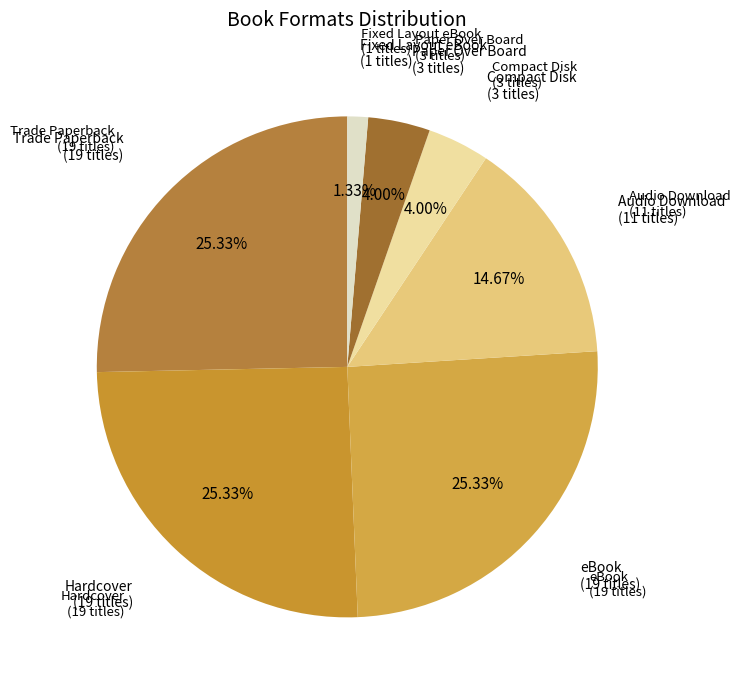

To the nearest percent, what percentage of the pie is Fixed Layout eBook?

1%